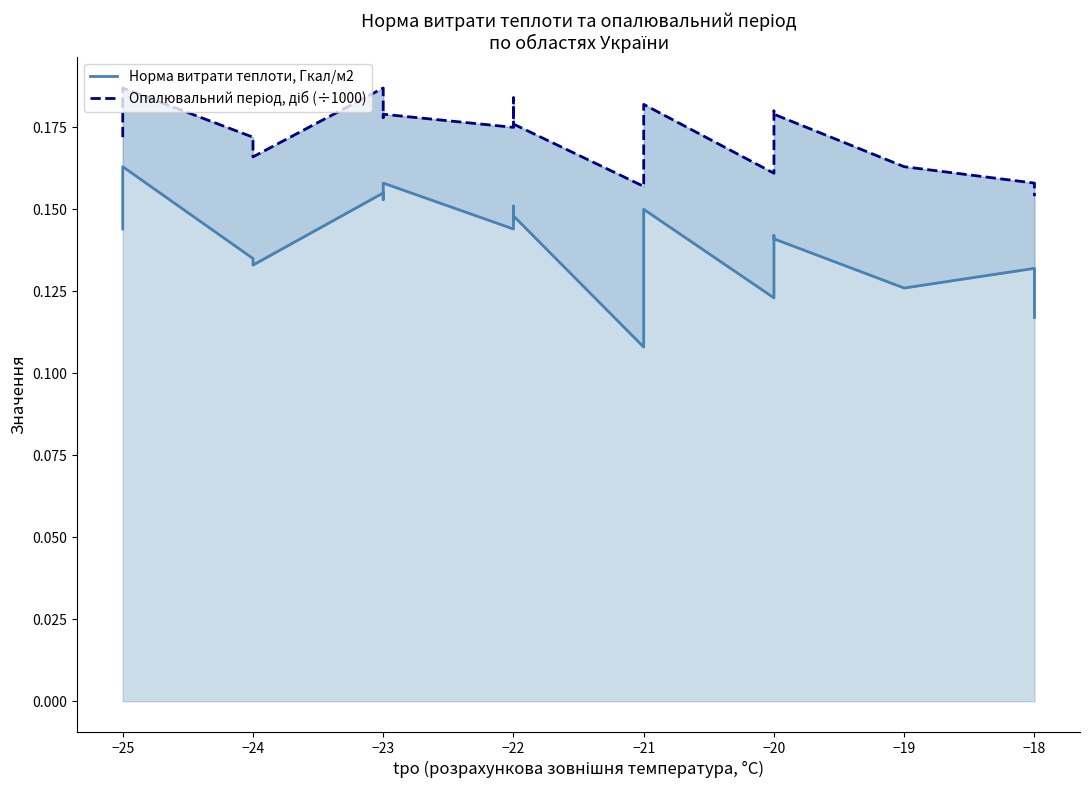

Rank the series by their maximum value, from lowest to highest.

Норма витрати теплоти, Гкал/м2, Опалювальний період, діб (÷1000)